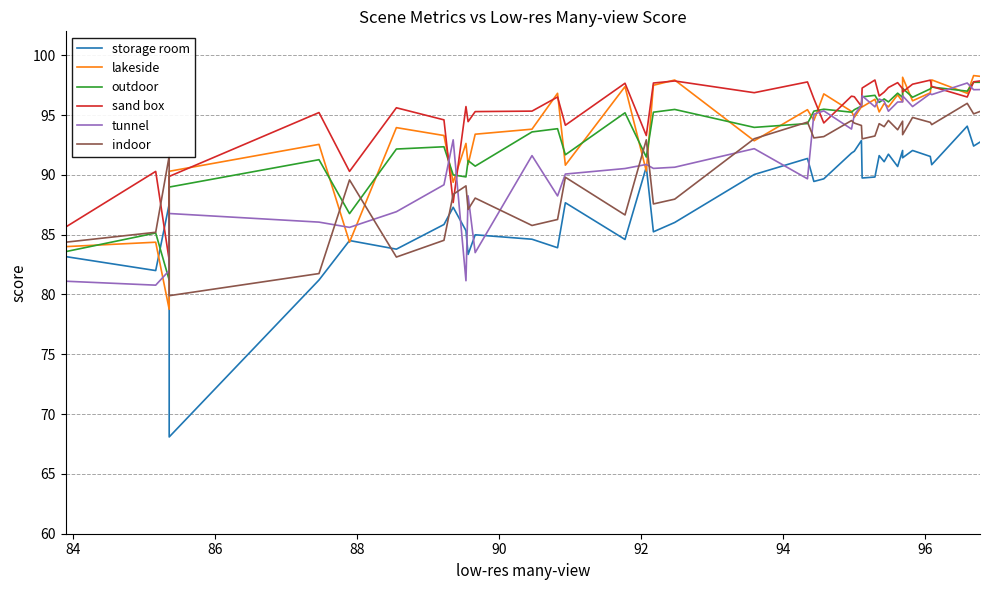

How many data points does each series have?

40